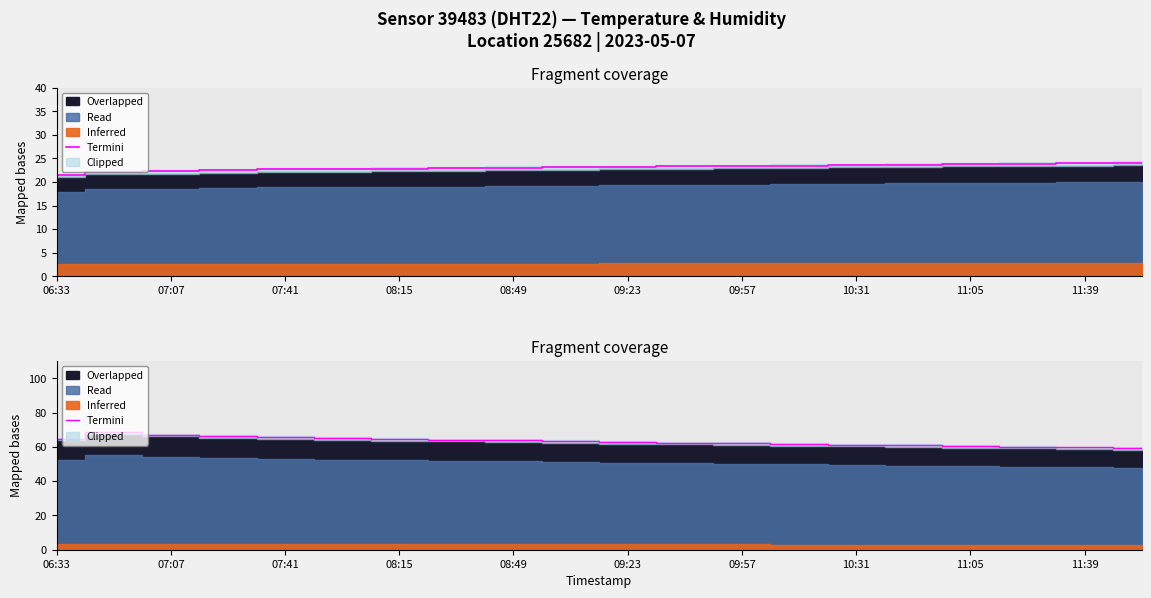

Is it true that the value at 08:49 is 114.2?

False